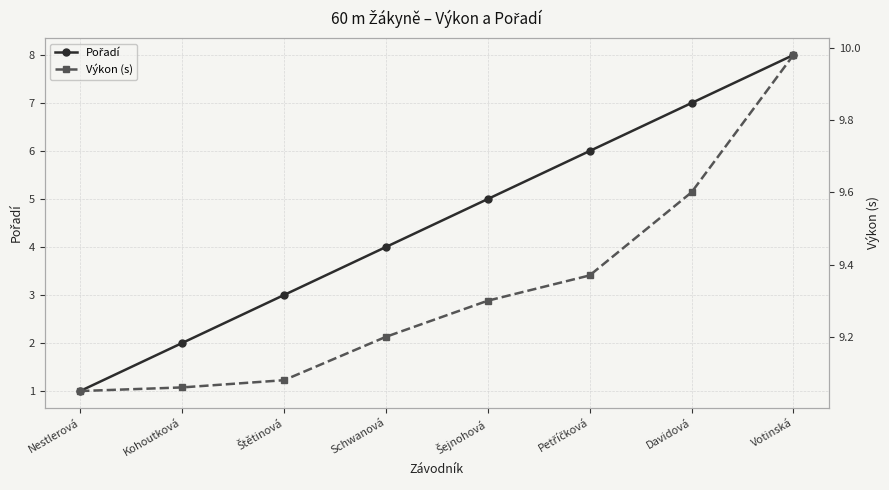

What is the lowest value of the Pořadí series?

1.0